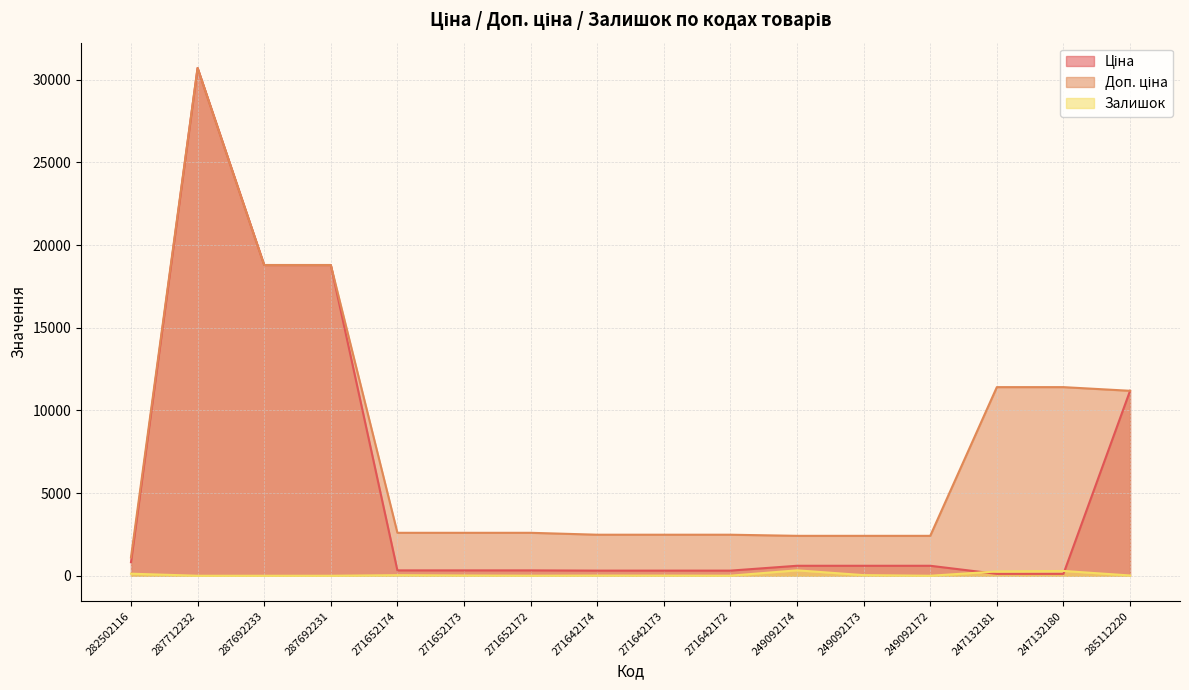

Is it true that Ціна equals 122.5 at 249092173?

False